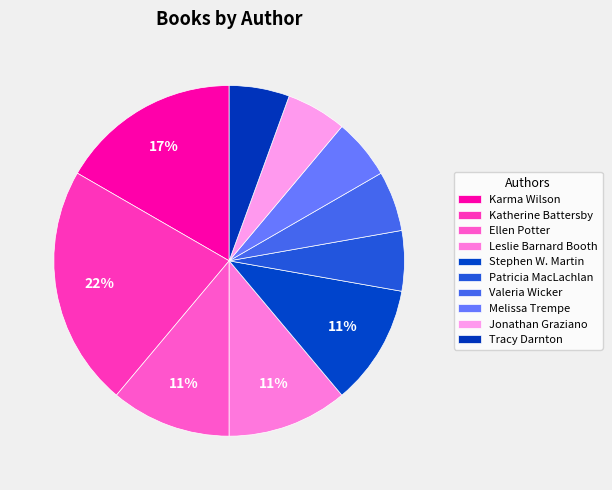

Which slice is the smallest?

Tracy Darnton